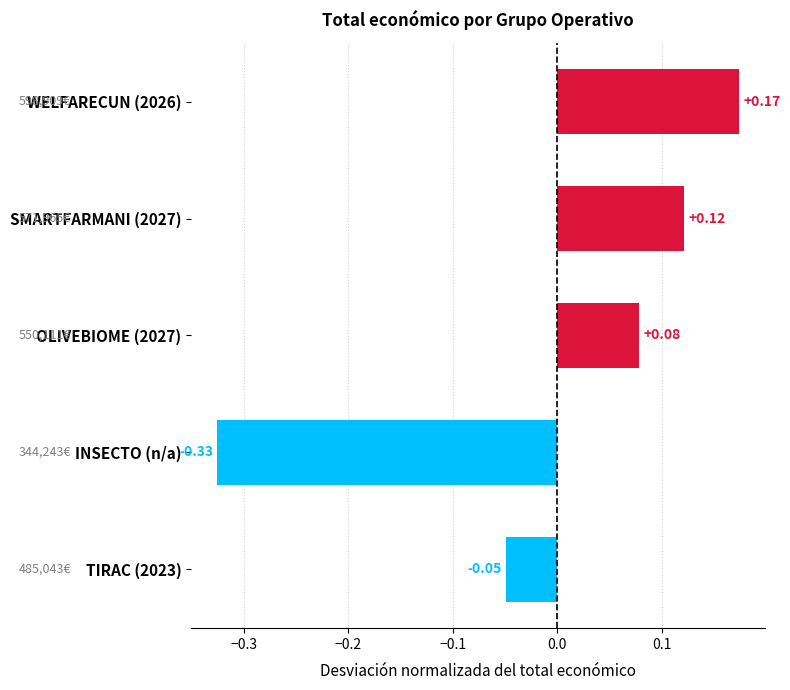

What is the difference between the maximum and minimum values?

0.5